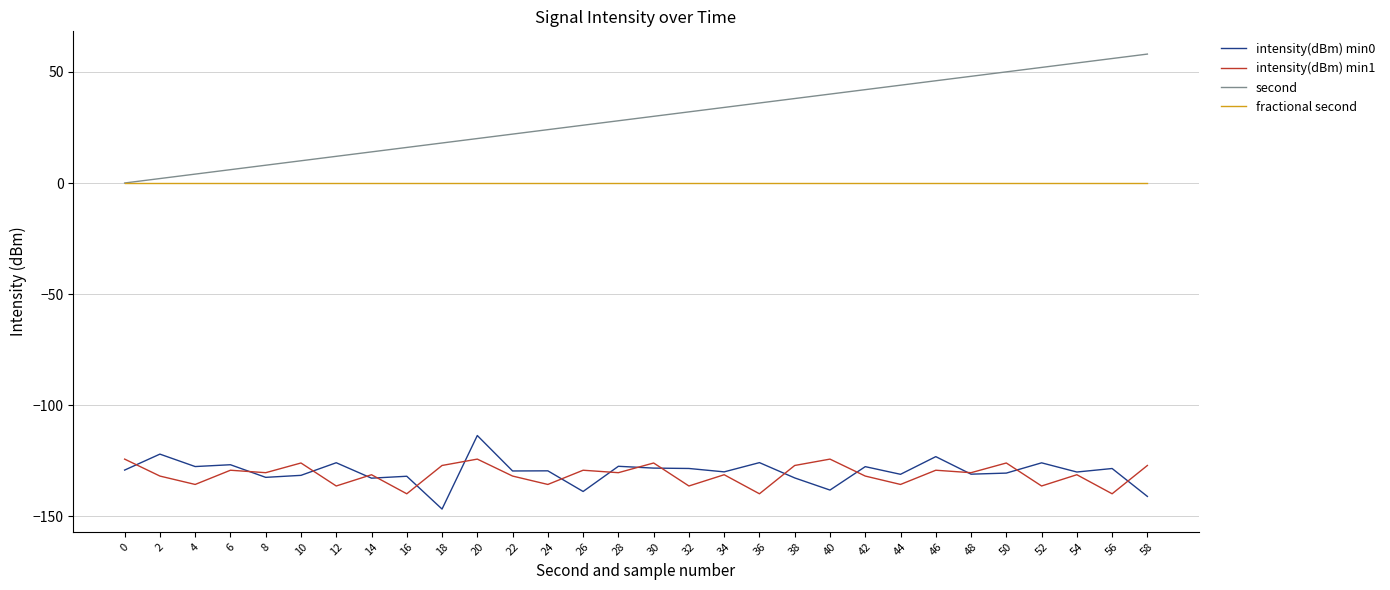

Which series changed the most between 44 and 50?

intensity(dBm) min1